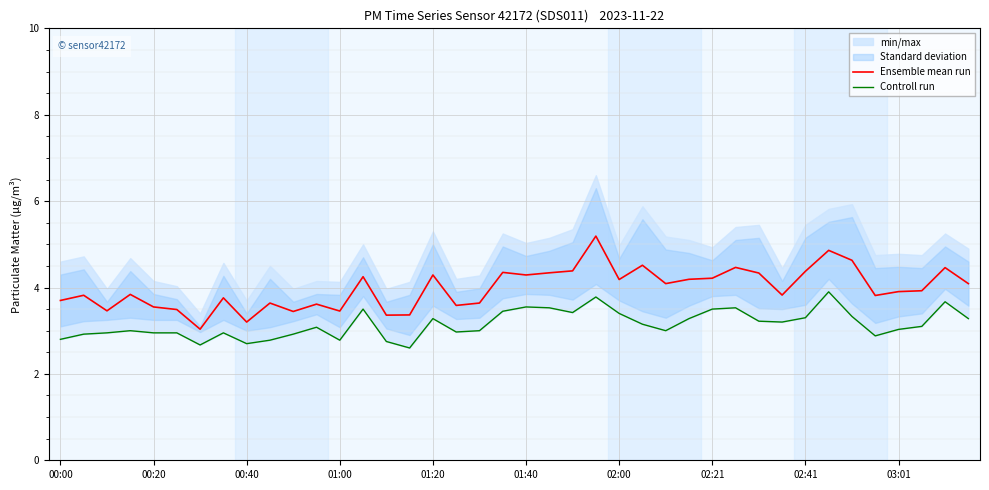

Is it true that Ensemble mean run equals 3.2 at 00:40?

True